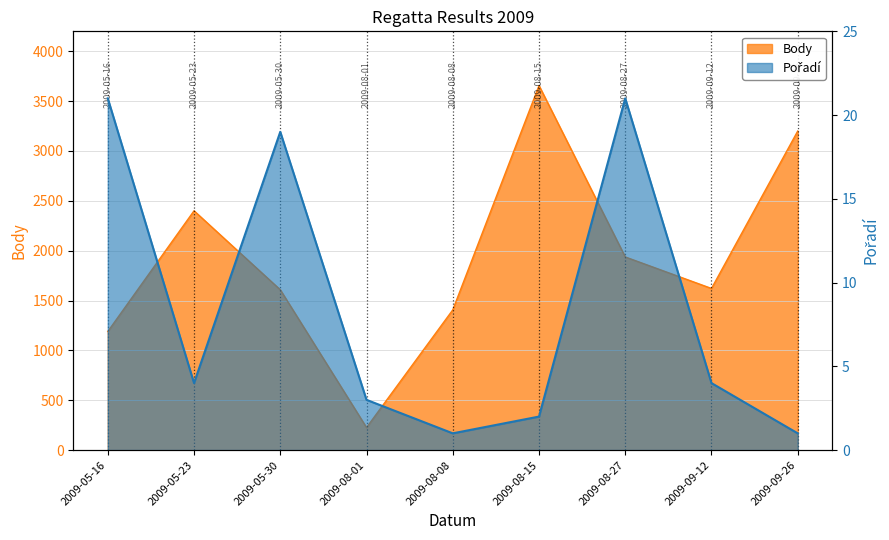

How many interior local peaks does the Pořadí series have?

2